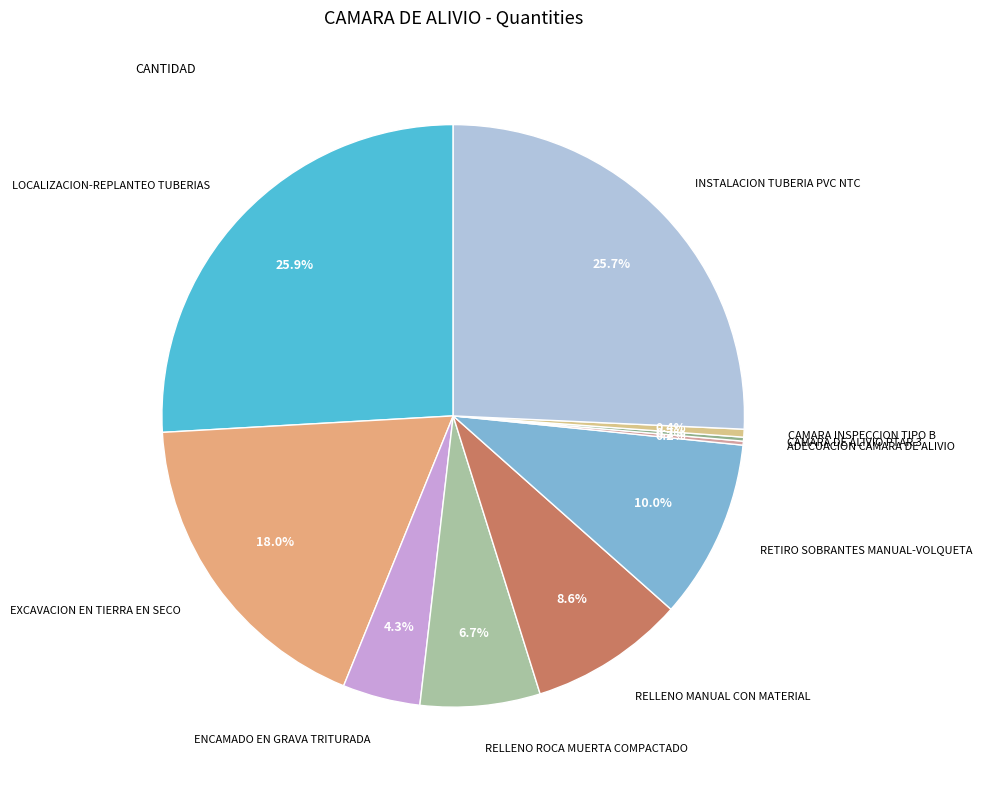

What percentage do LOCALIZACION-REPLANTEO TUBERIAS and RELLENO ROCA MUERTA COMPACTADO together represent?

32.6%